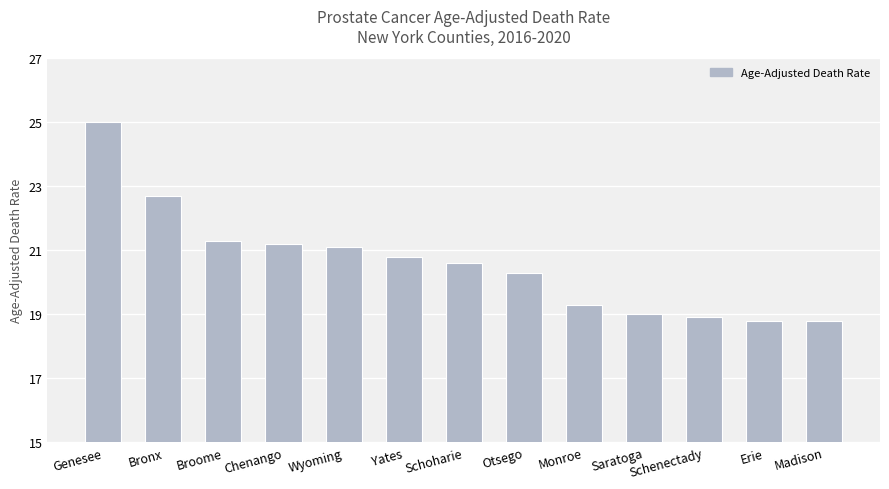

What is the average value?

20.6